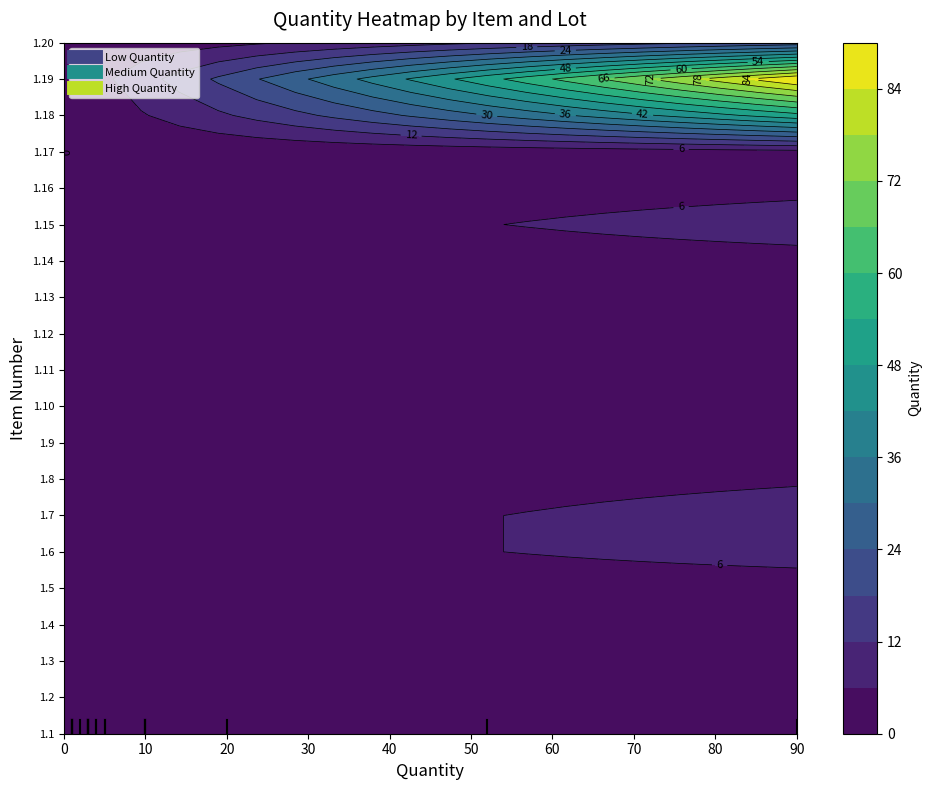

Rank the series by their maximum value, from lowest to highest.

1.1, 1.2, 1.3, 1.5, 1.13, 1.4, 1.10, 1.11, 1.12, 1.14, 1.16, 1.17, 1.8, 1.9, 1.6, 1.7, 1.15, 1.20, 1.18, 1.19